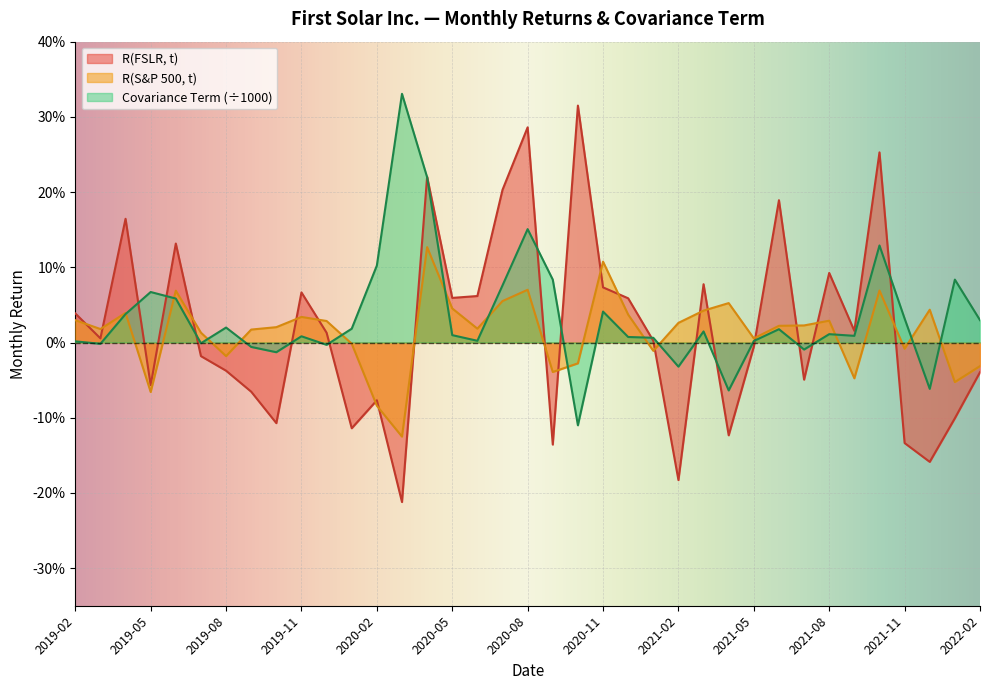

Reading left to right, extract all data points from this chart.

R(FSLR, t): 2019-02=0.0	2019-03=0.0	2019-04=0.2	2019-05=-0.1	2019-06=0.1	2019-07=-0.0	2019-08=-0.0	2019-09=-0.1	2019-10=-0.1	2019-11=0.1	2019-12=0.0	2020-01=-0.1	2020-02=-0.1	2020-03=-0.2	2020-04=0.2	2020-05=0.1	2020-06=0.1	2020-07=0.2	2020-08=0.3	2020-09=-0.1	2020-10=0.3	2020-11=0.1	2020-12=0.1	2021-01=0.0	2021-02=-0.2	2021-03=0.1	2021-04=-0.1	2021-05=-0.0	2021-06=0.2	2021-07=-0.0	2021-08=0.1	2021-09=0.0	2021-10=0.3	2021-11=-0.1	2021-12=-0.2	2022-01=-0.1	2022-02=-0.0
R(S&P 500, t): 2019-02=0.0	2019-03=0.0	2019-04=0.0	2019-05=-0.1	2019-06=0.1	2019-07=0.0	2019-08=-0.0	2019-09=0.0	2019-10=0.0	2019-11=0.0	2019-12=0.0	2020-01=-0.0	2020-02=-0.1	2020-03=-0.1	2020-04=0.1	2020-05=0.0	2020-06=0.0	2020-07=0.1	2020-08=0.1	2020-09=-0.0	2020-10=-0.0	2020-11=0.1	2020-12=0.0	2021-01=-0.0	2021-02=0.0	2021-03=0.0	2021-04=0.1	2021-05=0.0	2021-06=0.0	2021-07=0.0	2021-08=0.0	2021-09=-0.0	2021-10=0.1	2021-11=-0.0	2021-12=0.0	2022-01=-0.1	2022-02=-0.0
Covariance Term: 2019-02=0.0	2019-03=-0.0	2019-04=0.0	2019-05=0.1	2019-06=0.1	2019-07=-0.0	2019-08=0.0	2019-09=-0.0	2019-10=-0.0	2019-11=0.0	2019-12=-0.0	2020-01=0.0	2020-02=0.1	2020-03=0.3	2020-04=0.2	2020-05=0.0	2020-06=0.0	2020-07=0.1	2020-08=0.2	2020-09=0.1	2020-10=-0.1	2020-11=0.0	2020-12=0.0	2021-01=0.0	2021-02=-0.0	2021-03=0.0	2021-04=-0.1	2021-05=0.0	2021-06=0.0	2021-07=-0.0	2021-08=0.0	2021-09=0.0	2021-10=0.1	2021-11=0.0	2021-12=-0.1	2022-01=0.1	2022-02=0.0